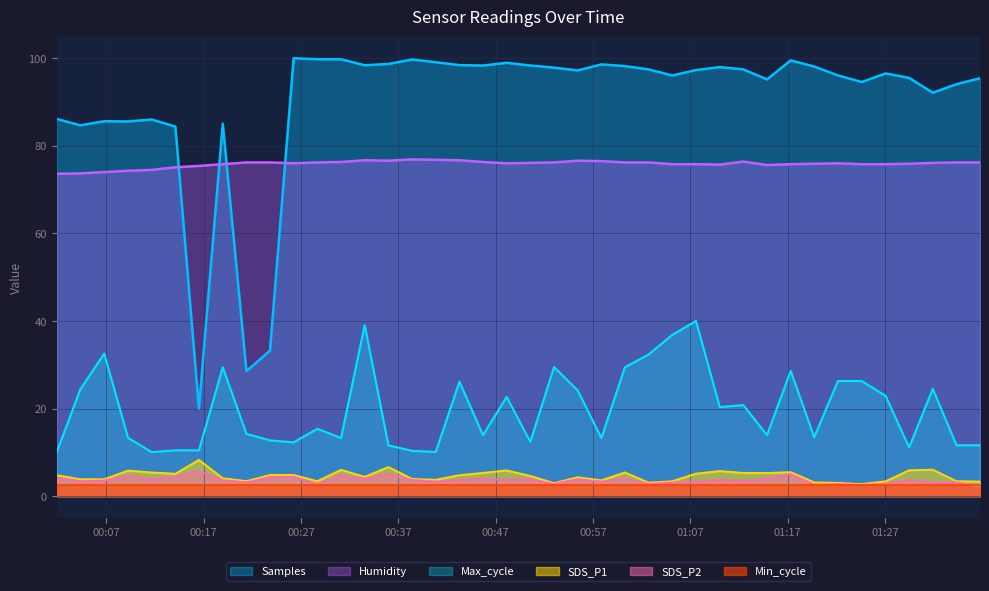

True or false: Max_cycle and Samples intersect in this chart.

False